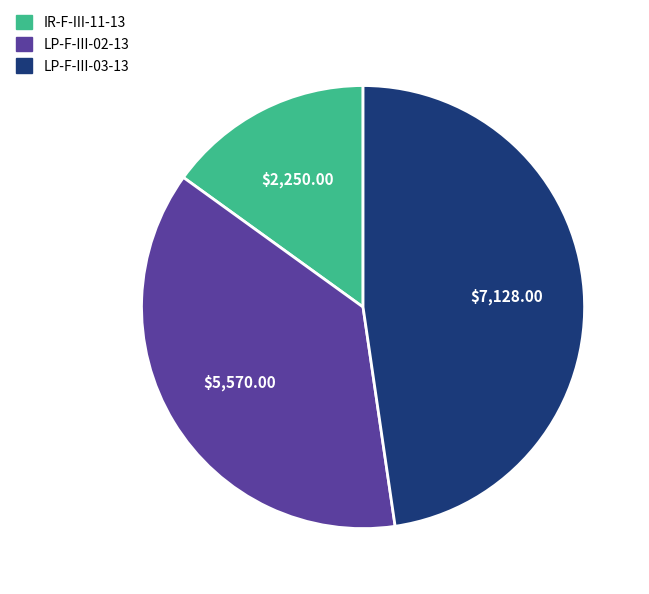

Does LP-F-III-02-13 account for over 50% of the chart?

No